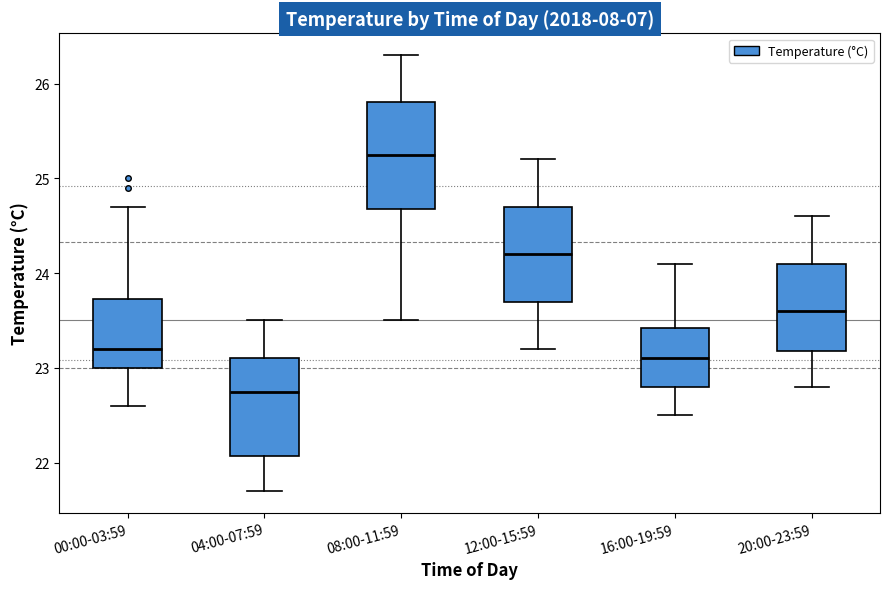

Reading left to right, read every box against the y-axis: the position of its median line, the range the box covers, and the ends of its whiskers. The values are not printed on the chart, so give them approximately, as read against the axis.

00:00-03:59: median 23.2, box 23.0 to 23.7, whiskers 22.6 to 24.7
04:00-07:59: median 22.8, box 22.1 to 23.1, whiskers 21.7 to 23.5
08:00-11:59: median 25.3, box 24.7 to 25.8, whiskers 23.5 to 26.3
12:00-15:59: median 24.2, box 23.7 to 24.7, whiskers 23.2 to 25.2
16:00-19:59: median 23.1, box 22.8 to 23.4, whiskers 22.5 to 24.1
20:00-23:59: median 23.6, box 23.2 to 24.1, whiskers 22.8 to 24.6